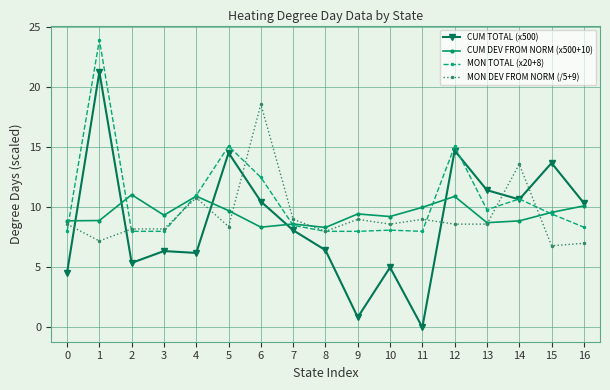

Is the value of CUM DEV FROM NORM (x500+10) at 14 greater than the value of MON DEV FROM NORM (/5+9) at 1?

Yes